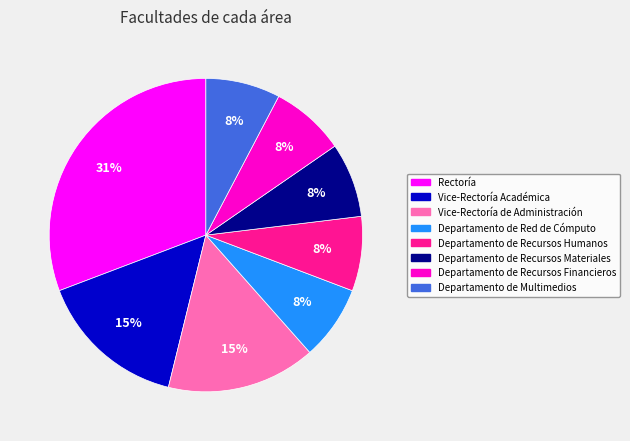

The Rectoría slice represents 40% of the pie. True or false?

False